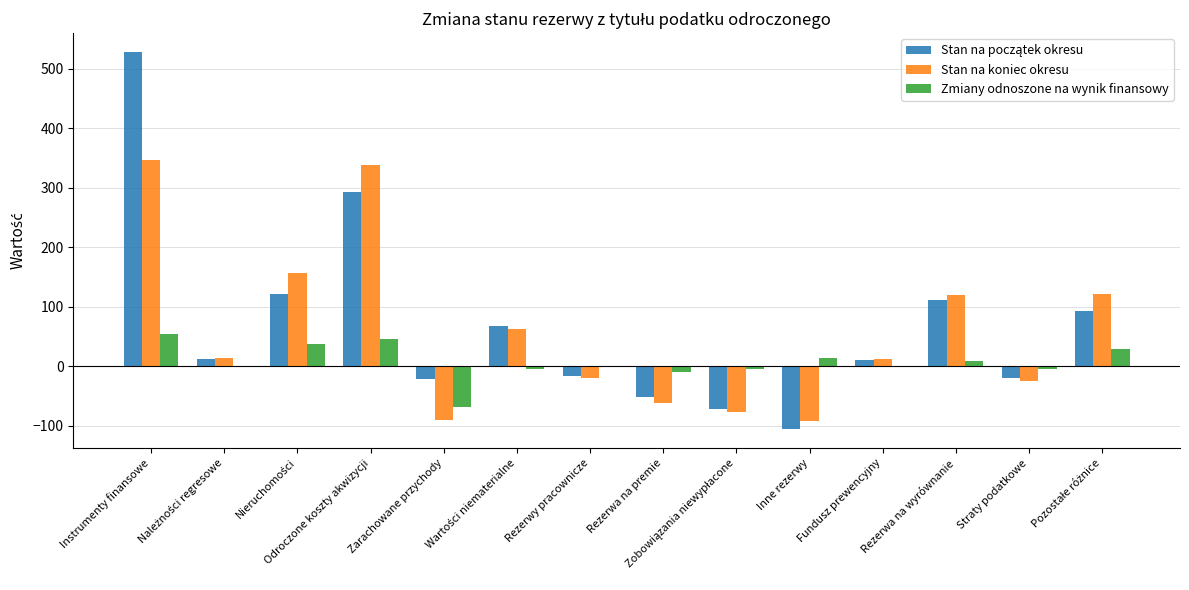

The value of Zmiany odnoszone na wynik finansowy at Rezerwa na premie is -10. True or false?

True